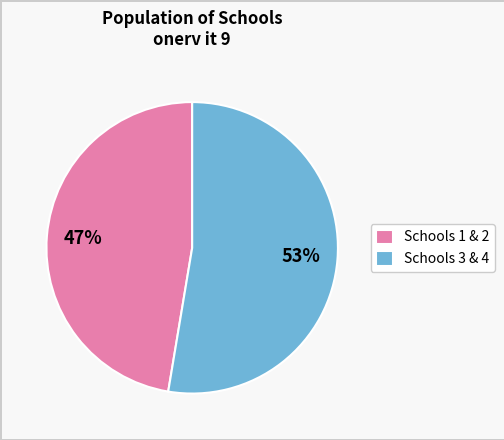

True or false: Schools 3 & 4 accounts for 53% of the total.

True